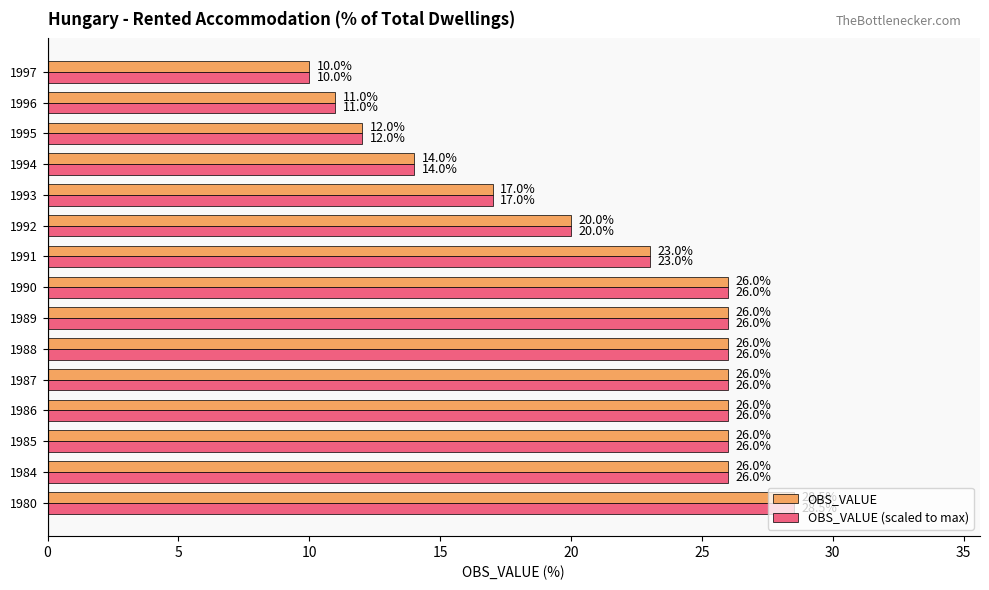

What is the minimum value shown in the chart?

10.0